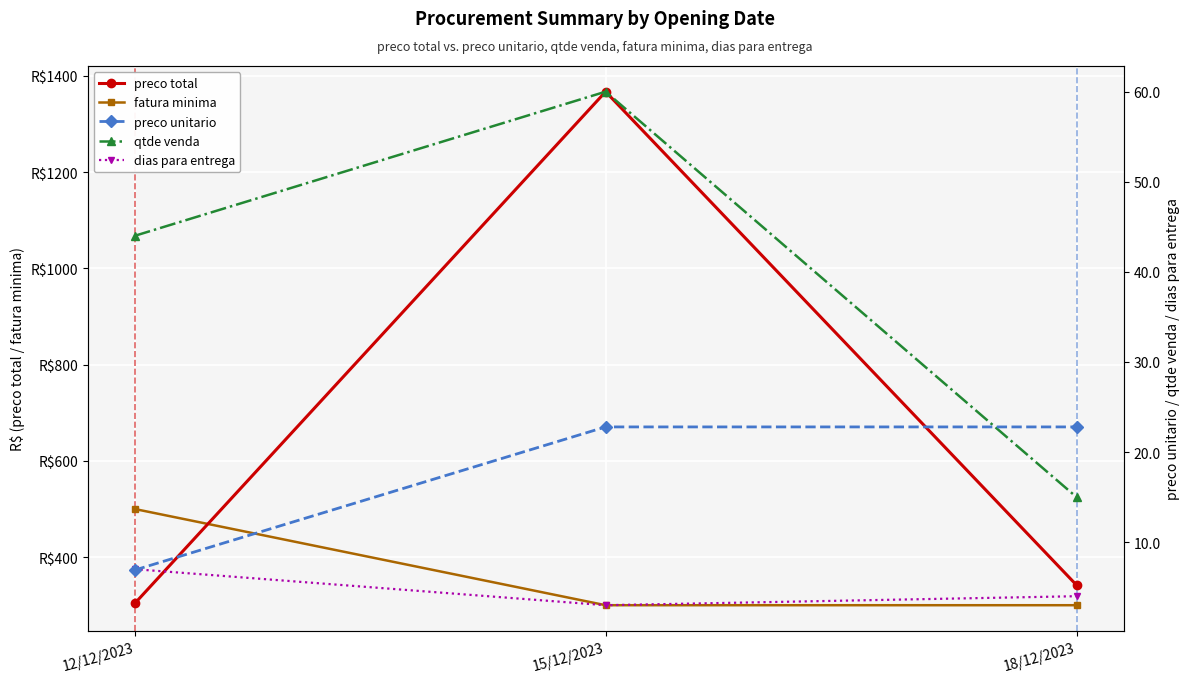

At which label does qtde venda reach its peak?

15/12/2023